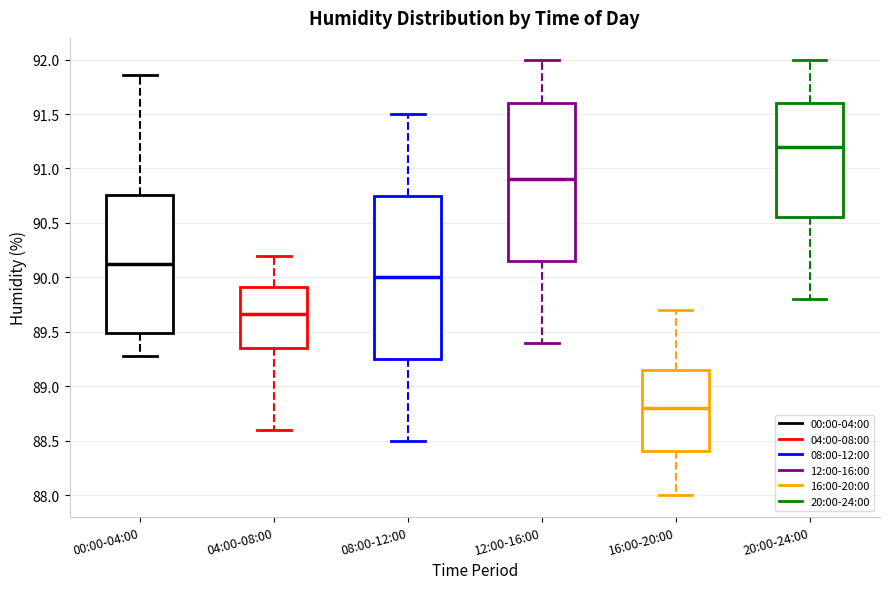

Where is the lower edge of the box for 12:00-16:00 on the y-axis? The values are not printed on the chart, so give them approximately, as read against the axis.

90.15